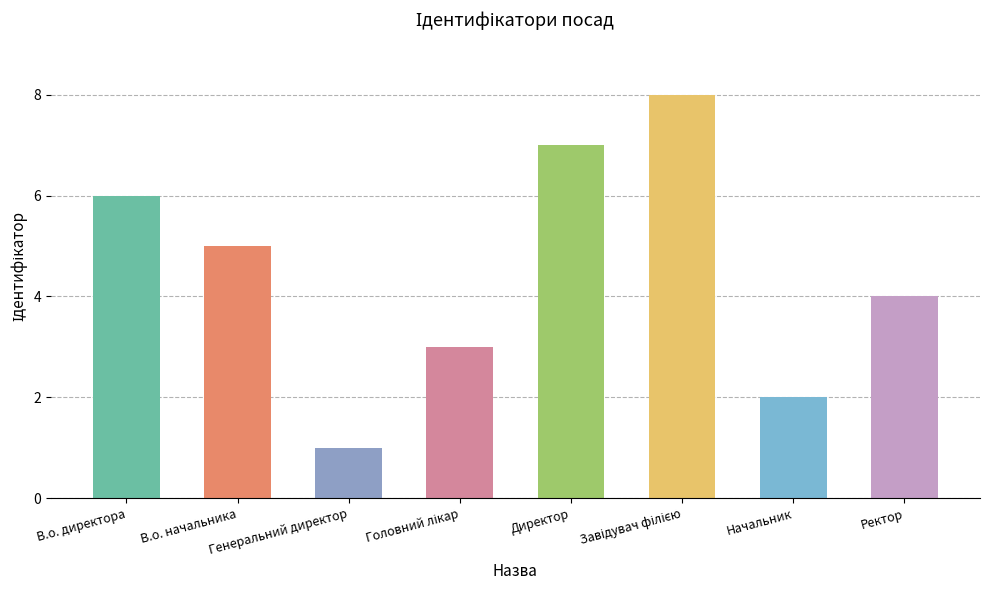

How many series are shown in this chart?

1